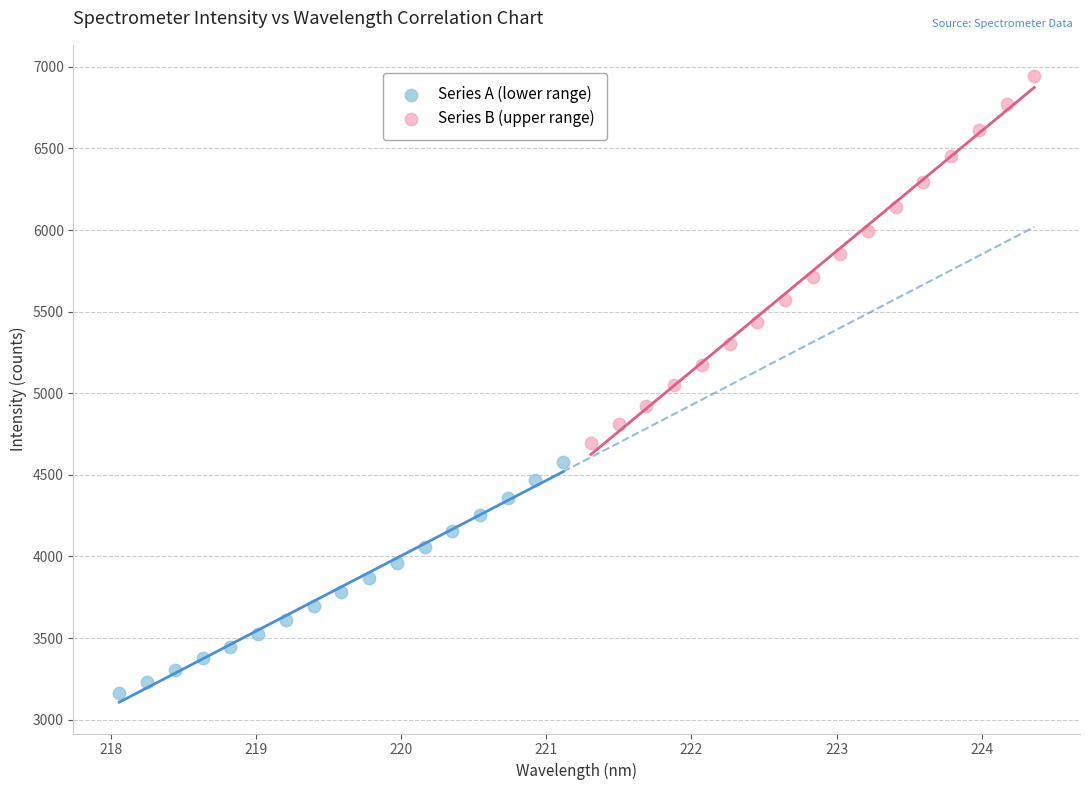

Which series contains the lowest Y value?

Series A (lower range)